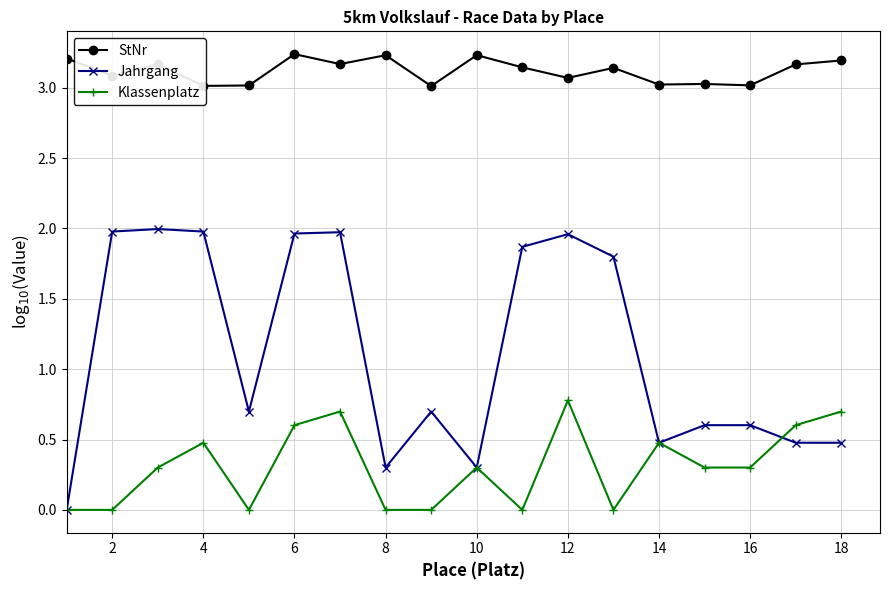

What is the difference between the maximum and second lowest values in the Jahrgang series?

1.7